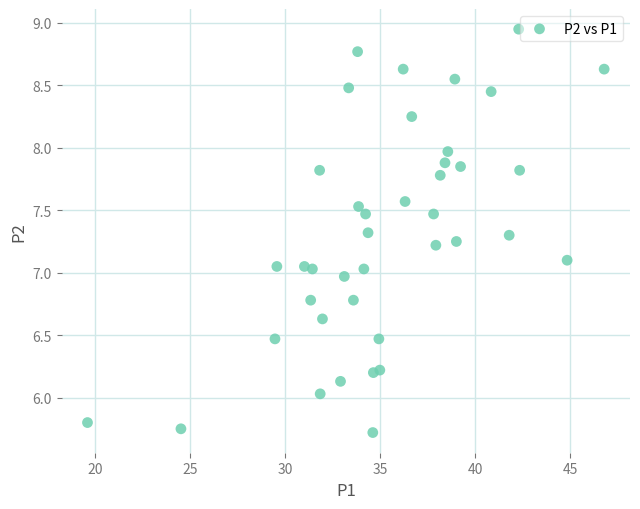

What is the range of Y values (max minus min)?

3.2